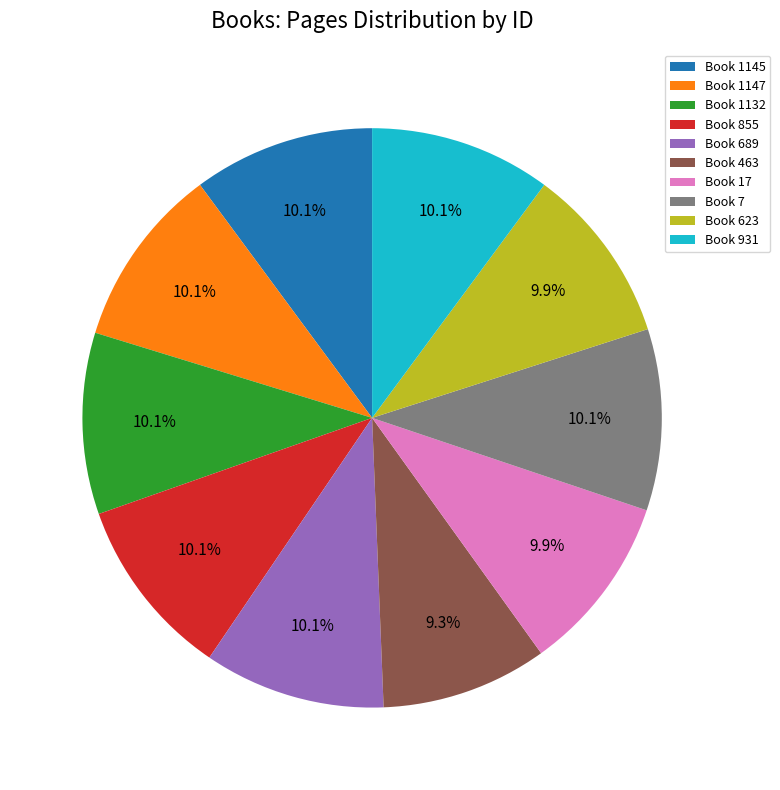

What is the ratio of the value at Book 17 to the value at Book 931?

1.0